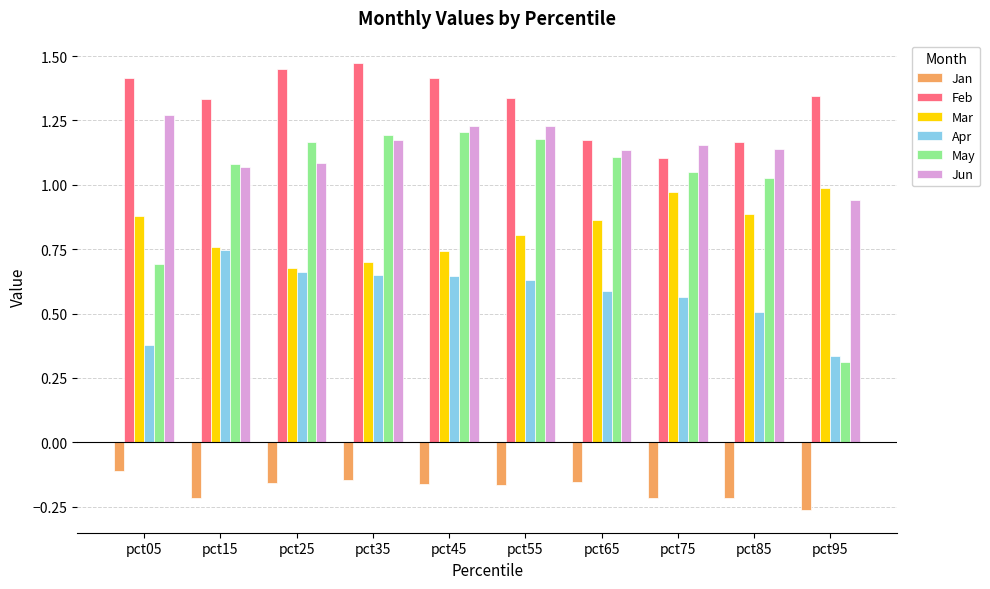

At which label does Mar reach its minimum?

pct25